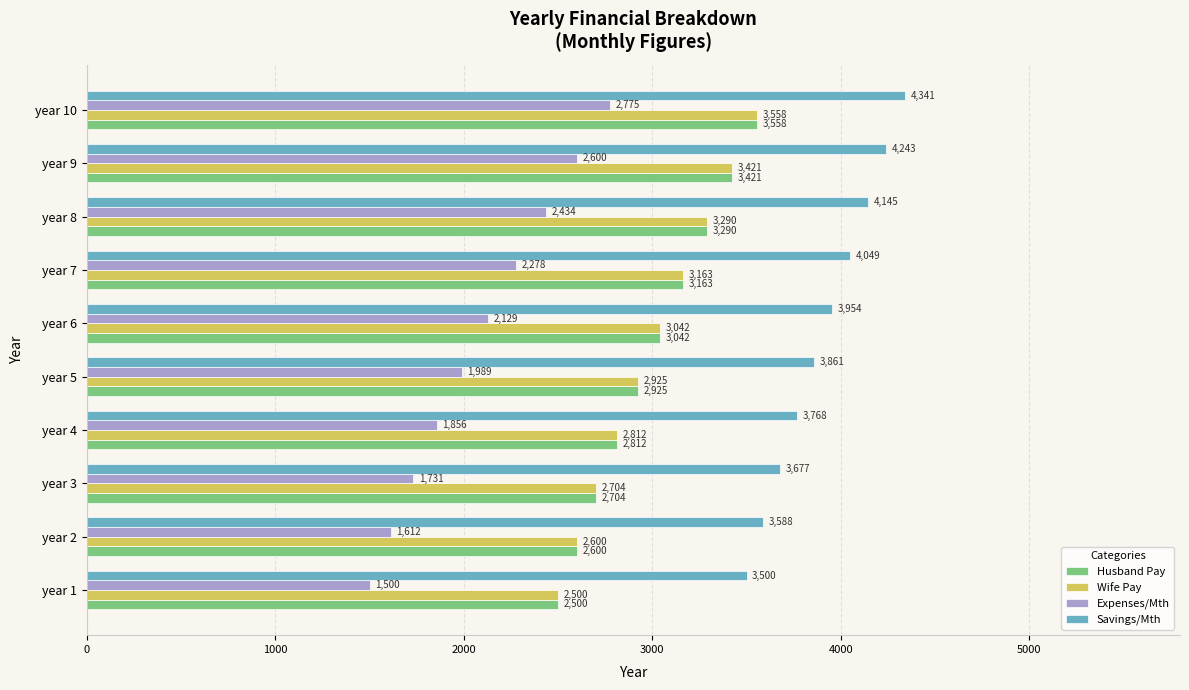

List the labels in order of Wife Pay value, largest first.

year 10, year 9, year 8, year 7, year 6, year 5, year 4, year 3, year 2, year 1